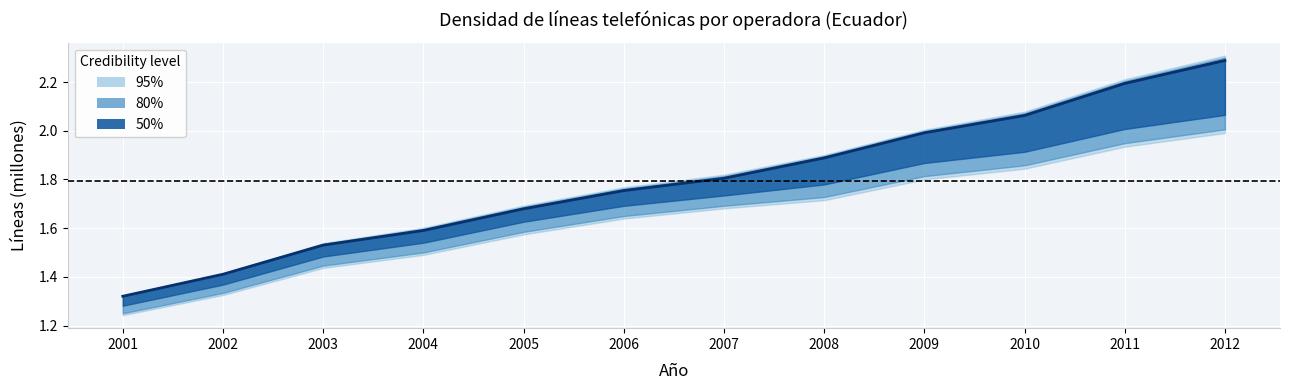

What is the change in value from 2001 to 2002?

+0.1